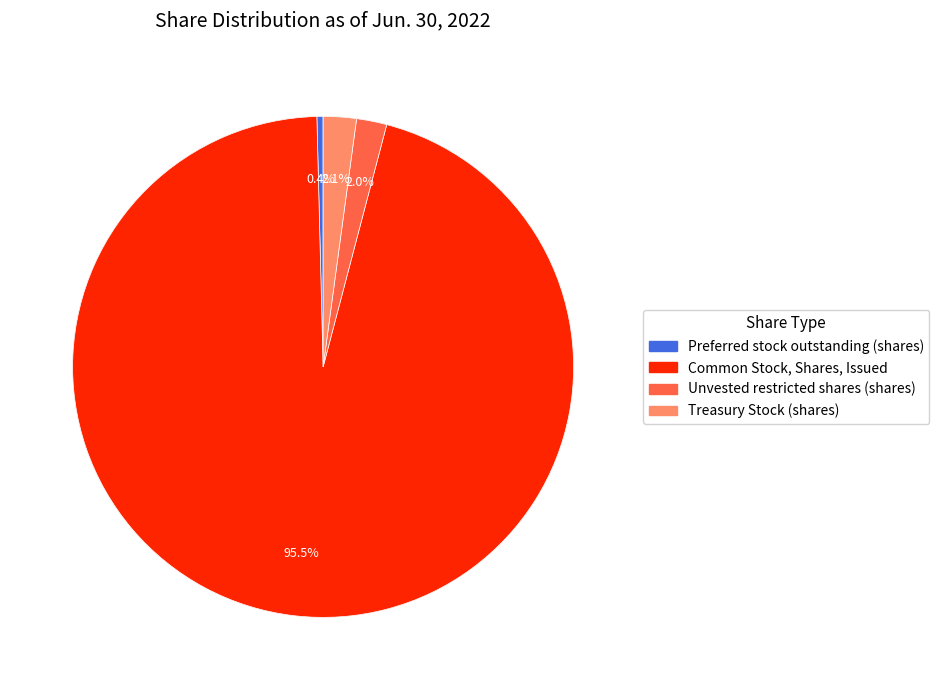

Rank the categories by value from highest to lowest.

Common Stock, Shares, Issued, Treasury Stock (shares), Unvested restricted shares (shares), Preferred stock outstanding (shares)